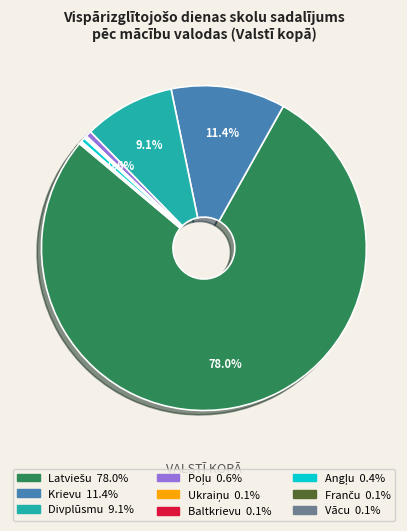

What percentage is the Krievu slice, to the nearest percent?

11%